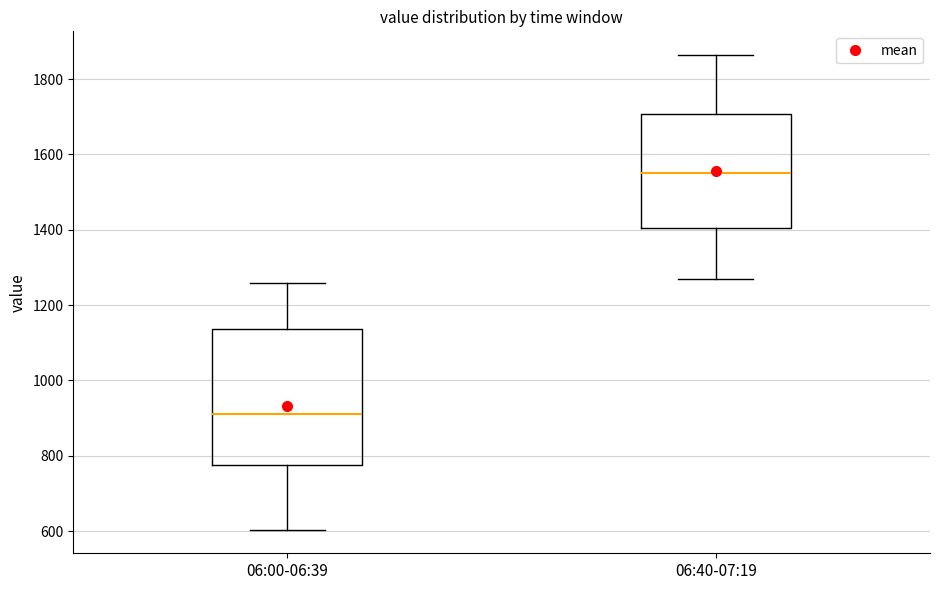

Which box's median line is the highest?

06:40-07:19